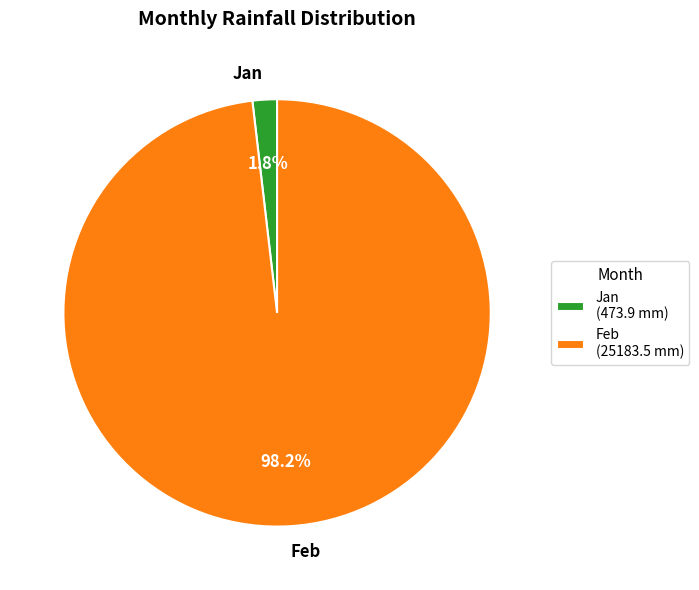

How many slices are in this pie chart?

2